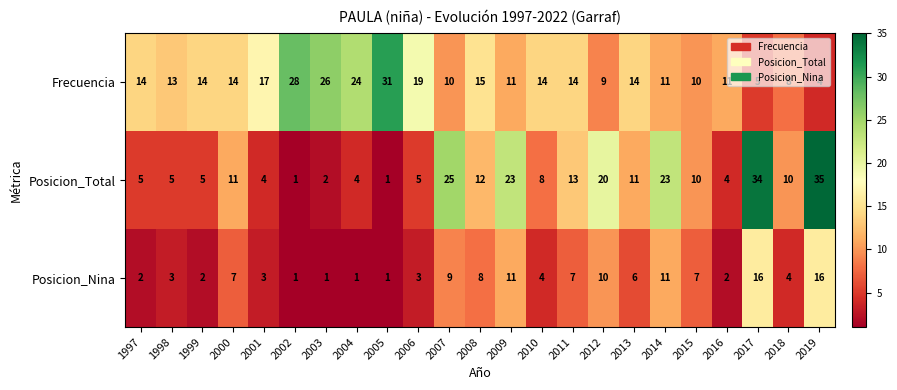

Is the value of Frecuencia at 2015 greater than the value of Posicion_Nina at 2003?

Yes